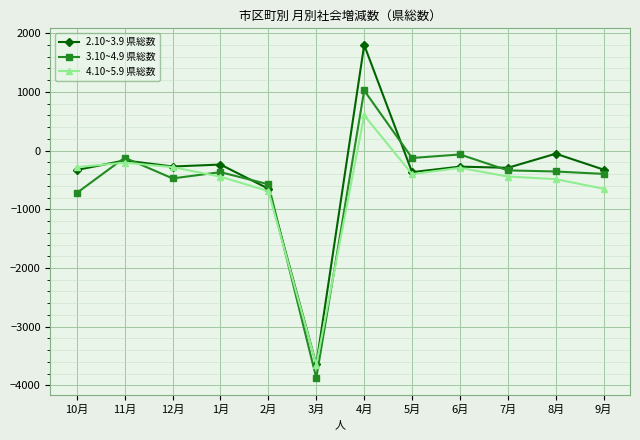

True or false: 3.10~4.9 県総数 and 4.10~5.9 県総数 intersect in this chart.

True